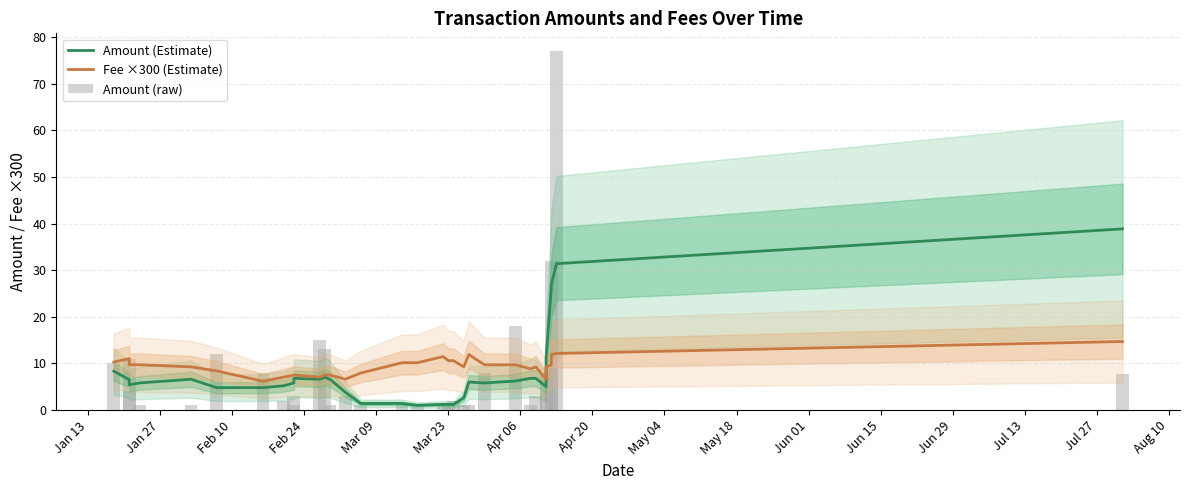

At which label does Amount (raw) reach its minimum?

Feb 24